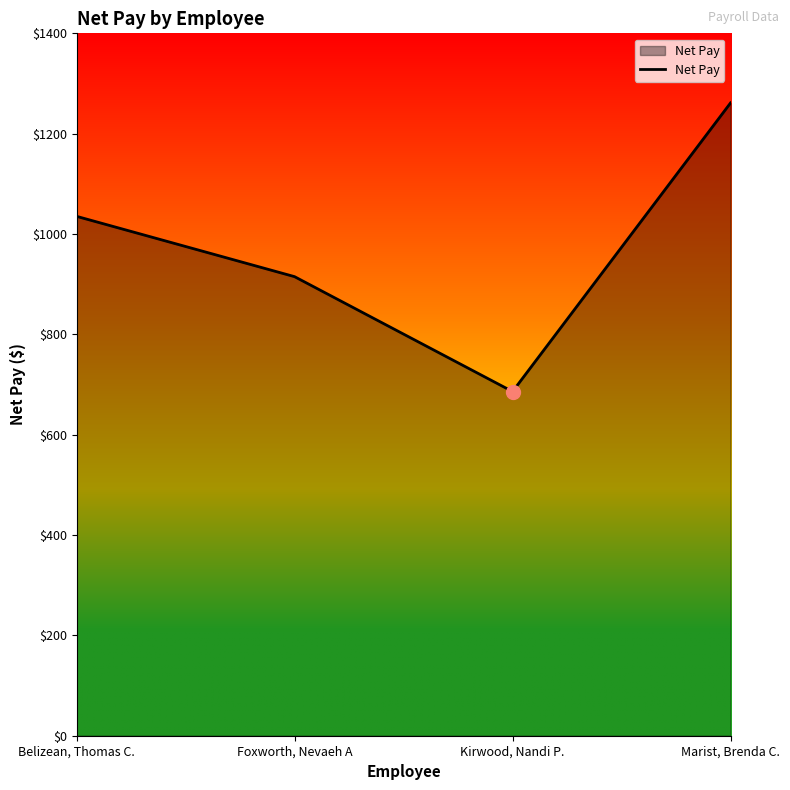

The value at Belizean, Thomas C. is 1035.3. True or false?

True